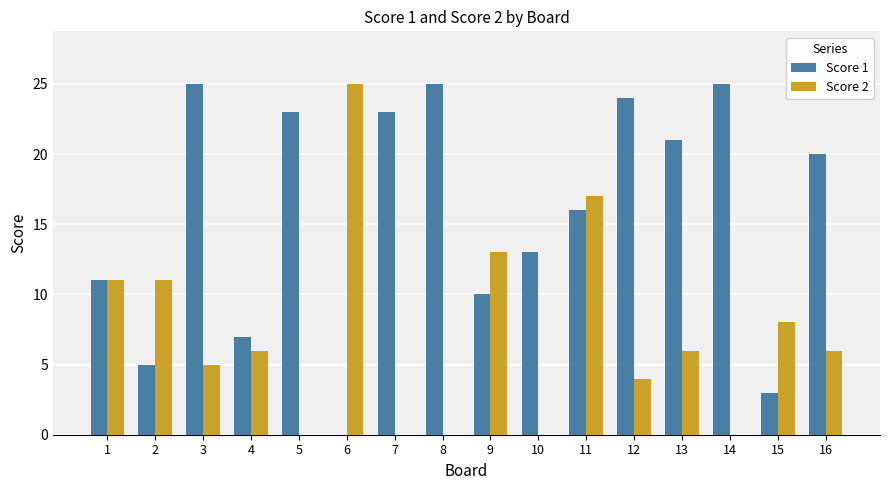

What is the maximum value shown in the chart?

25